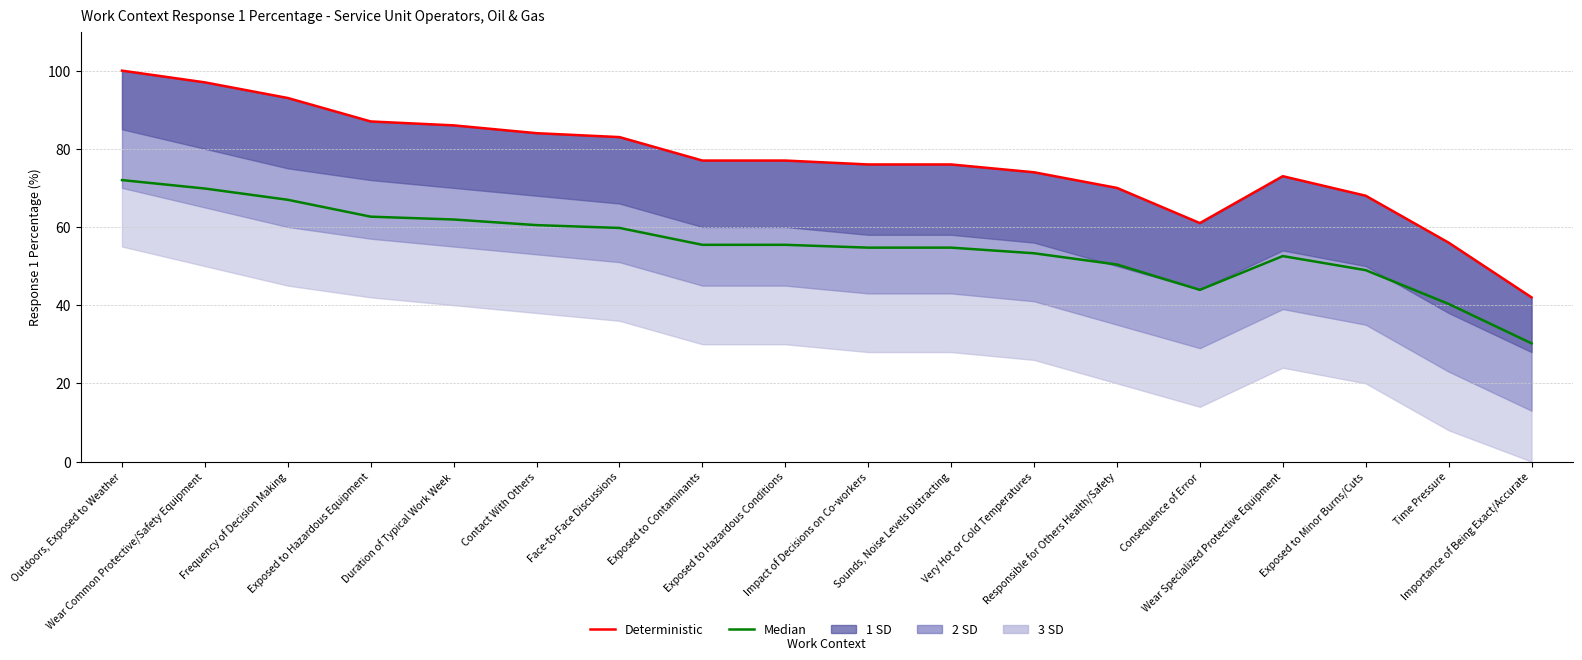

The Median series shows 67.0 at Frequency of Decision Making. True or false?

True